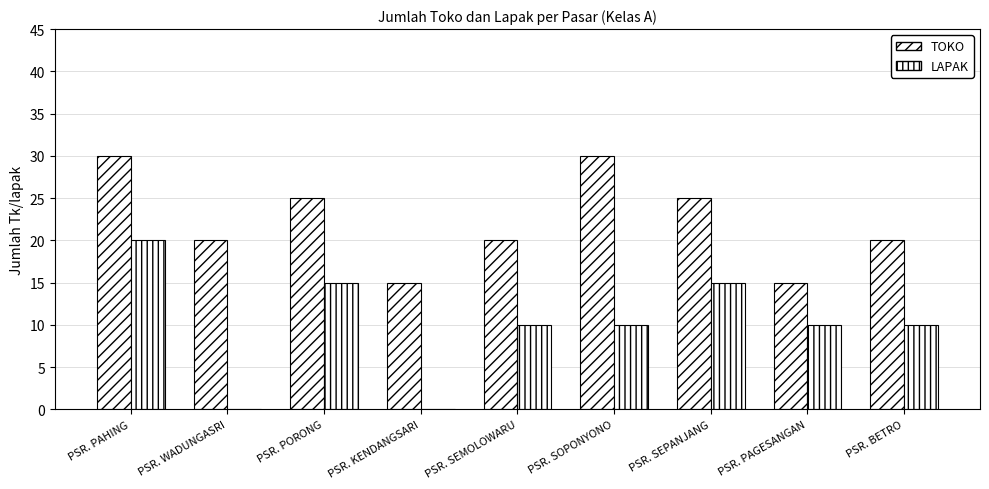

What is the label of the 1st bar from the right?

PSR. BETRO